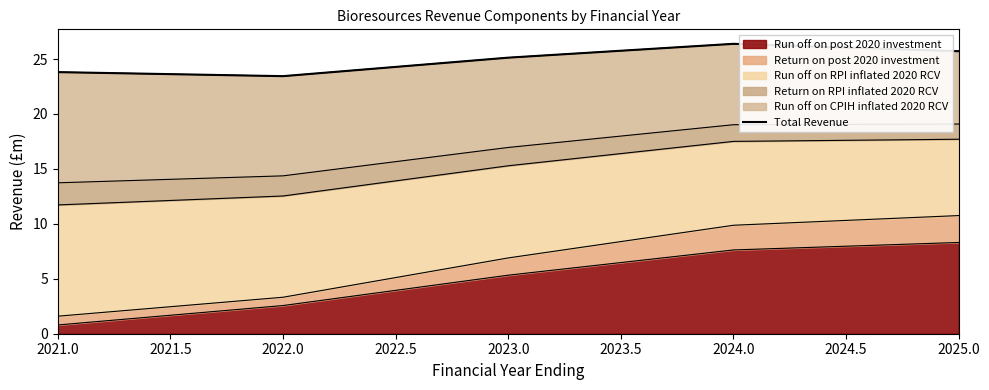

The value of Run off on post 2020 investment at 2022.0 is 2.6. True or false?

True